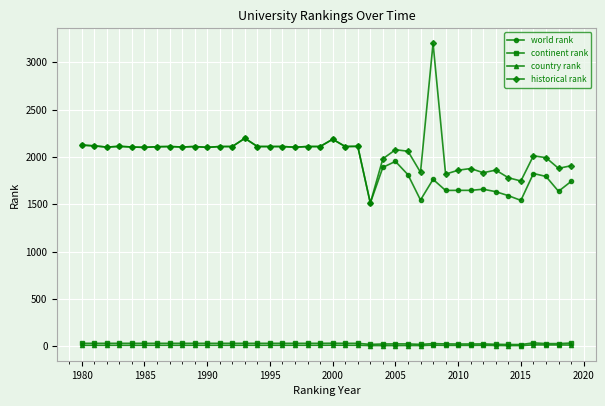

At how many categories does at least one series exceed 1280?

40